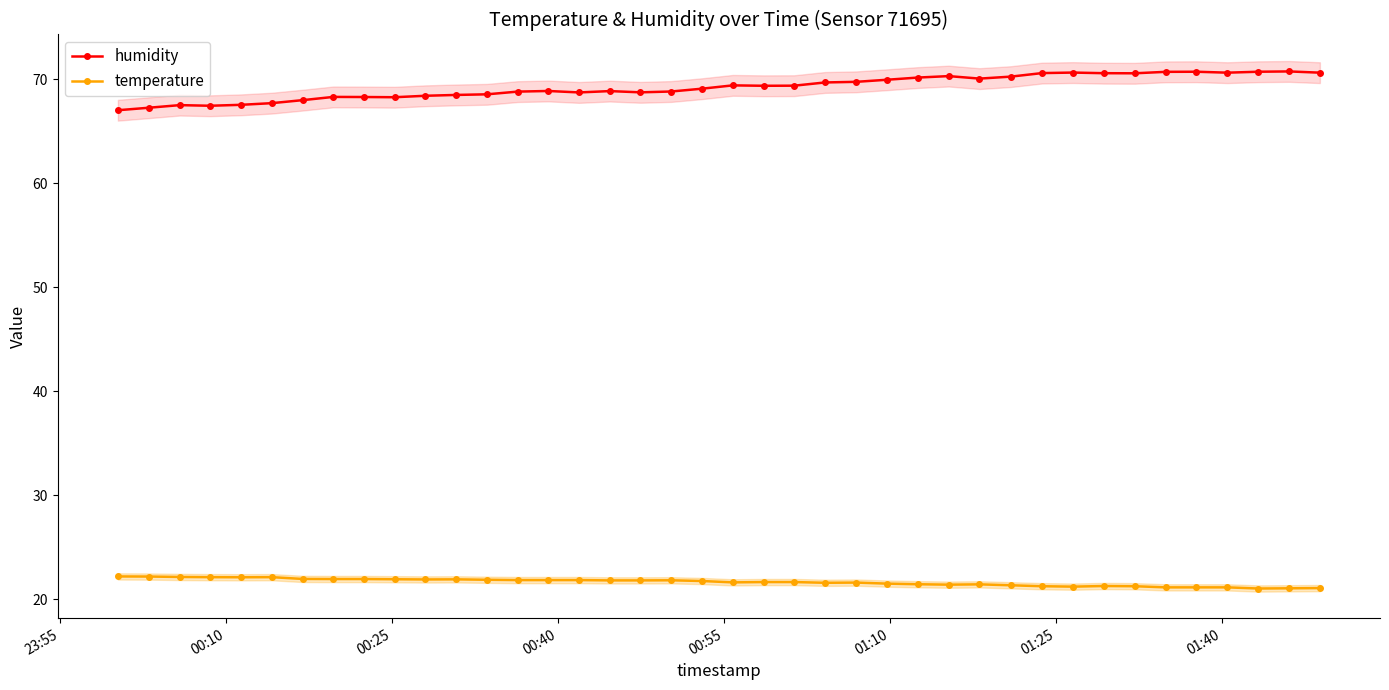

True or false: temperature and humidity intersect in this chart.

False